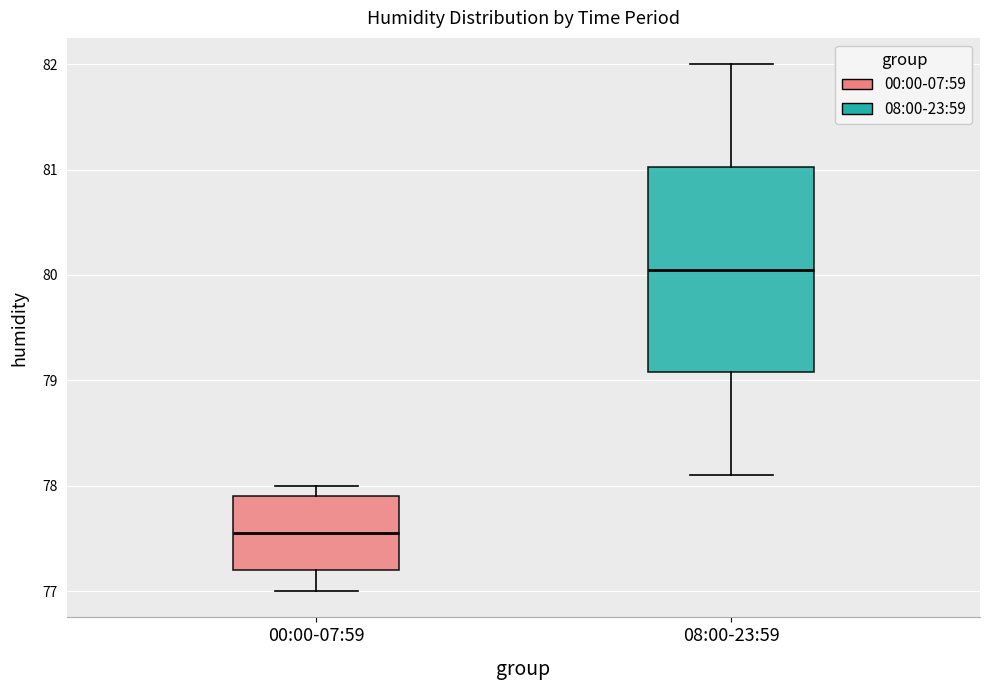

Which box's median line is the lowest?

00:00-07:59